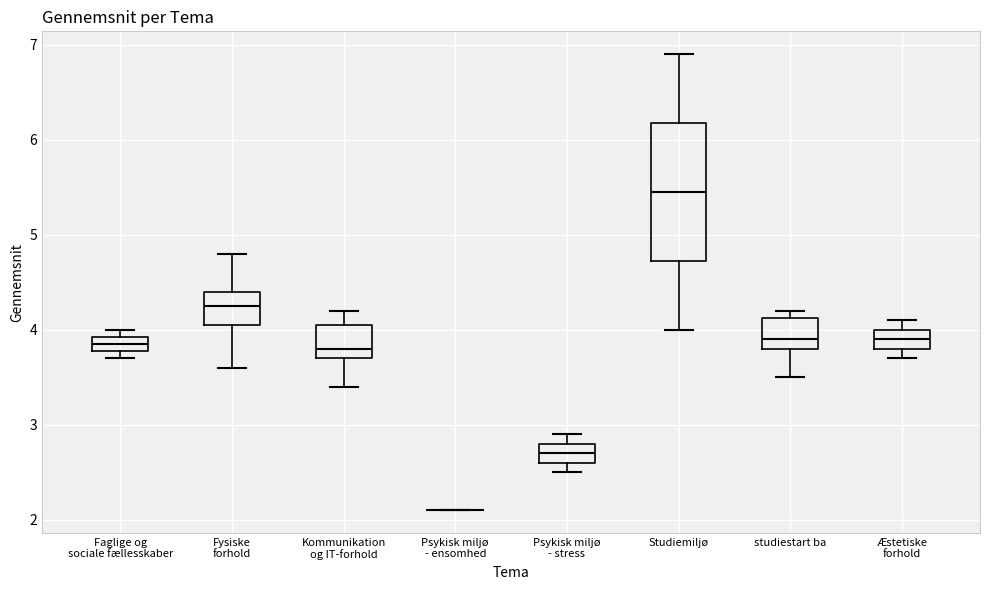

Which box is the tallest, from its lower edge to its upper edge?

Studiemiljø